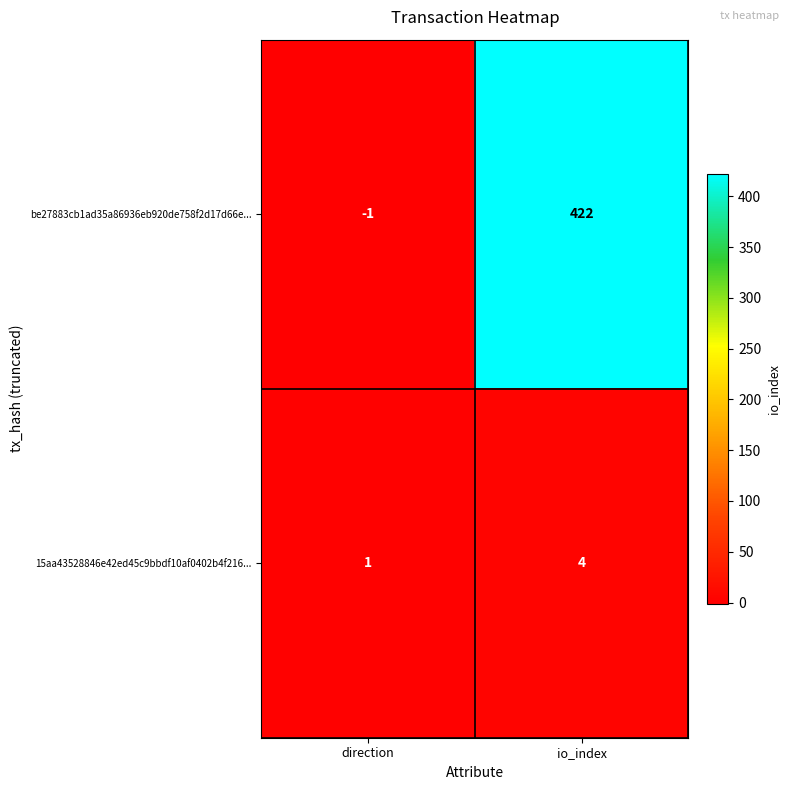

What is the sum of the 15aa43528846e42ed45c9bbdf10af0402b4f216... values at direction and io_index?

5